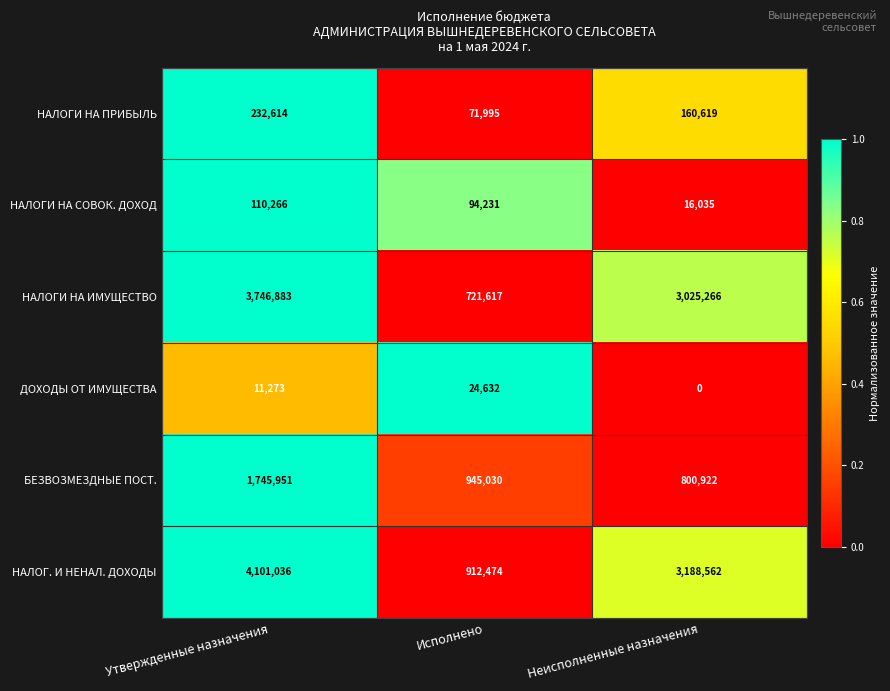

Which series changed the most between Исполнено and Неисполненные назначения?

НАЛОГИ НА ИМУЩЕСТВО